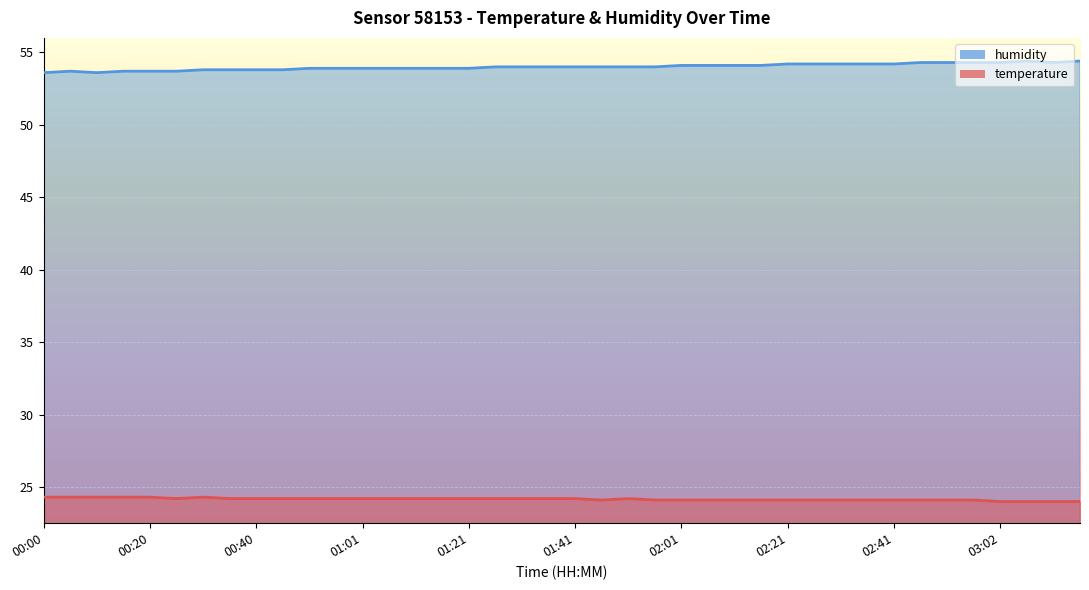

True or false: humidity and temperature intersect in this chart.

False